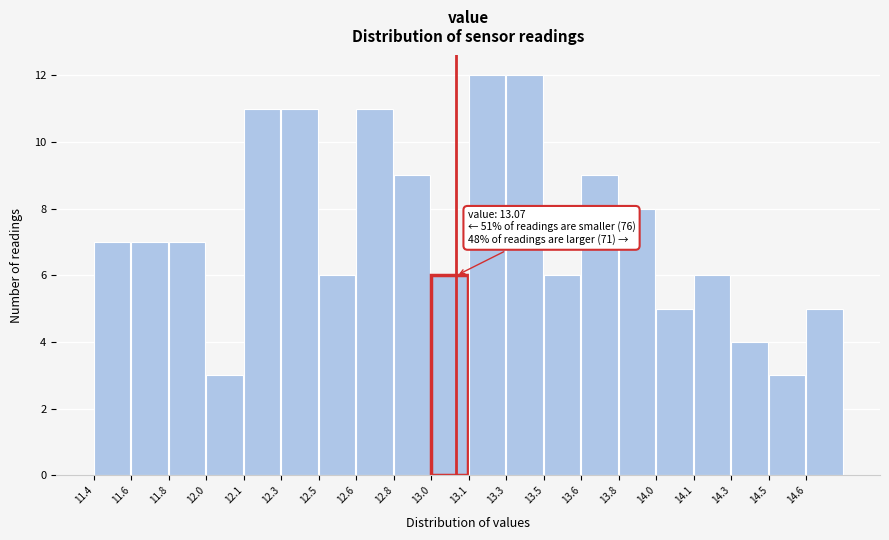

Reading left to right, what are all the values shown in this chart?

7	7	7	3	11	11	6	11	9	6	12	12	6	9	8	5	6	4	3	5